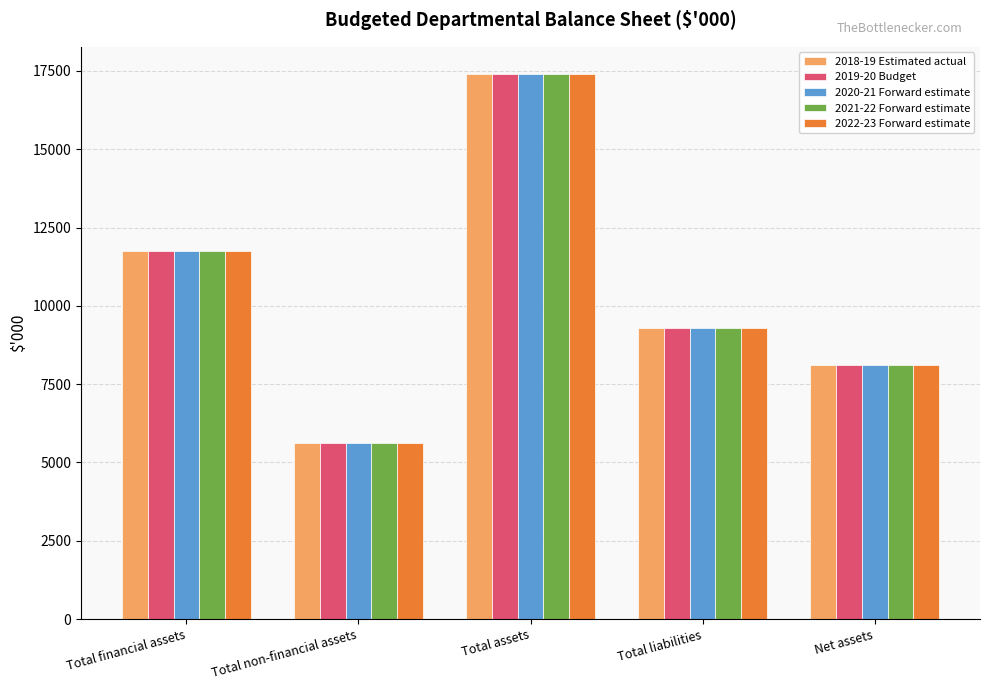

How many data points in 2022-23 Forward estimate are less than 9279?

2